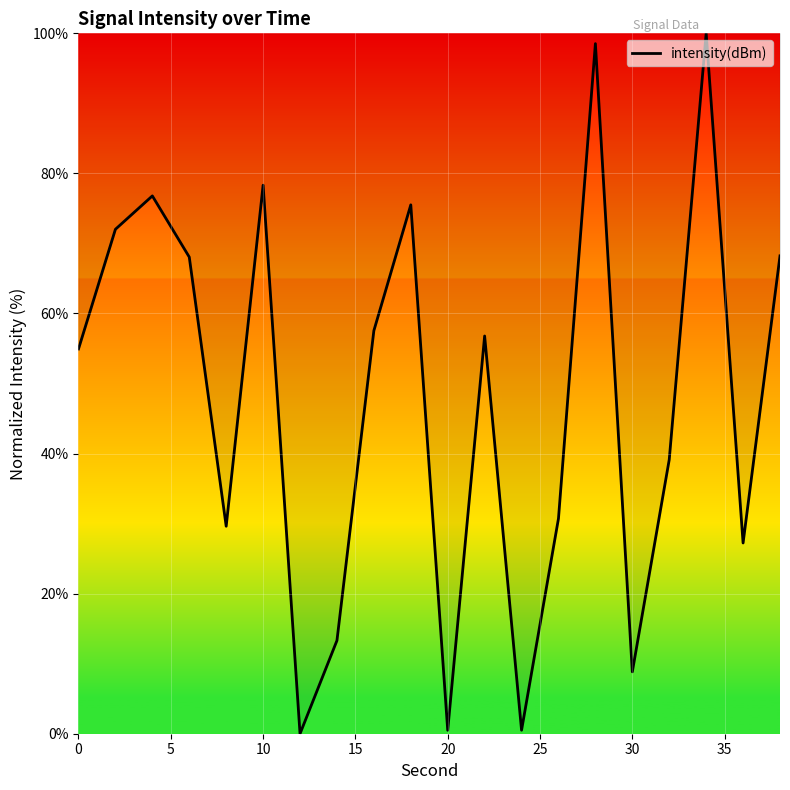

What is the maximum value shown in the chart?

100.0